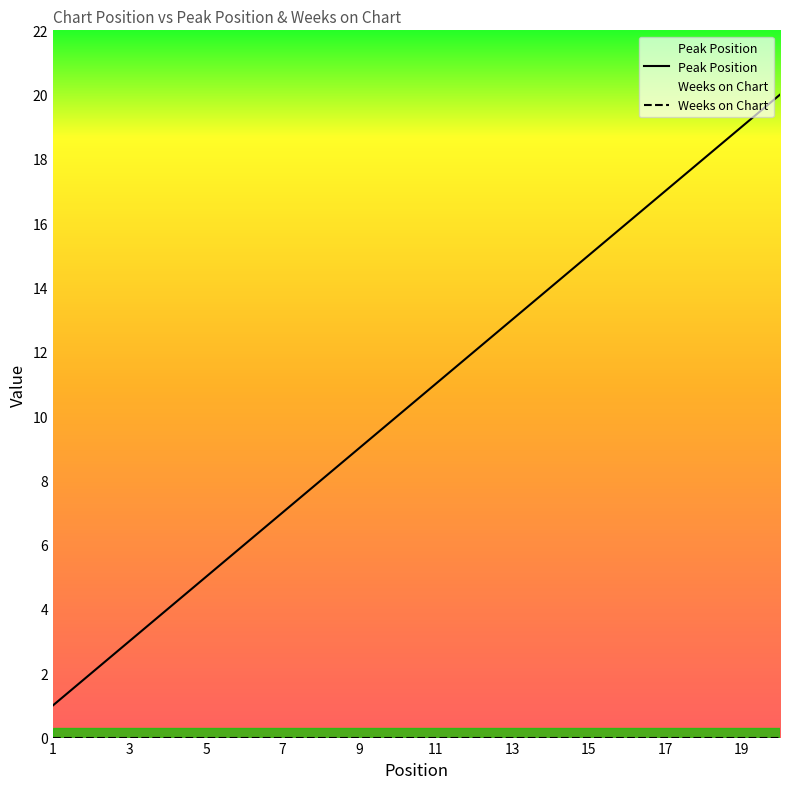

What is the difference between the second highest and minimum values?

18